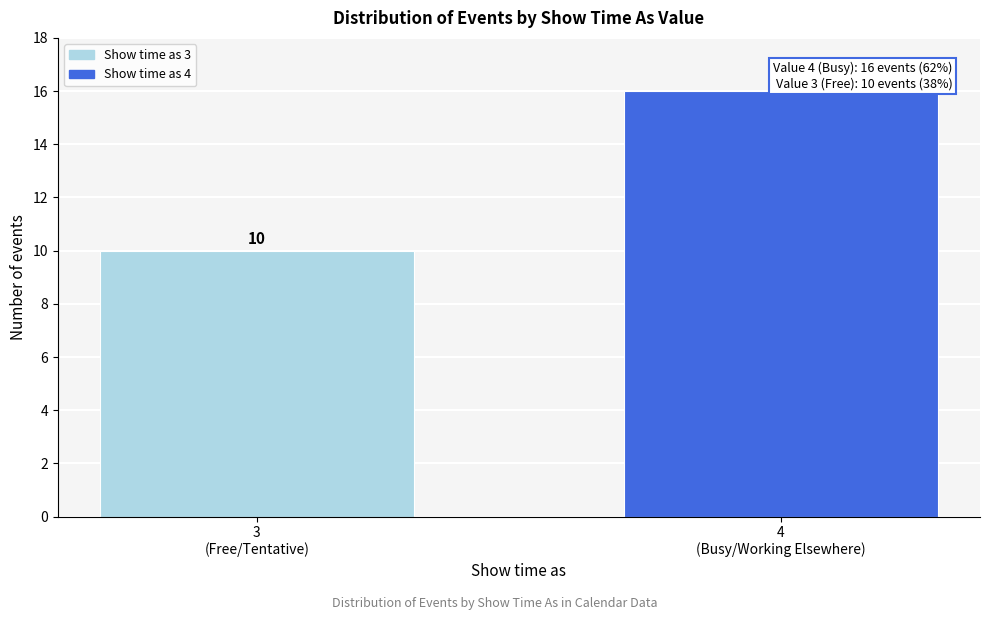

Reading right to left, what are all the values shown in this chart?

16	10